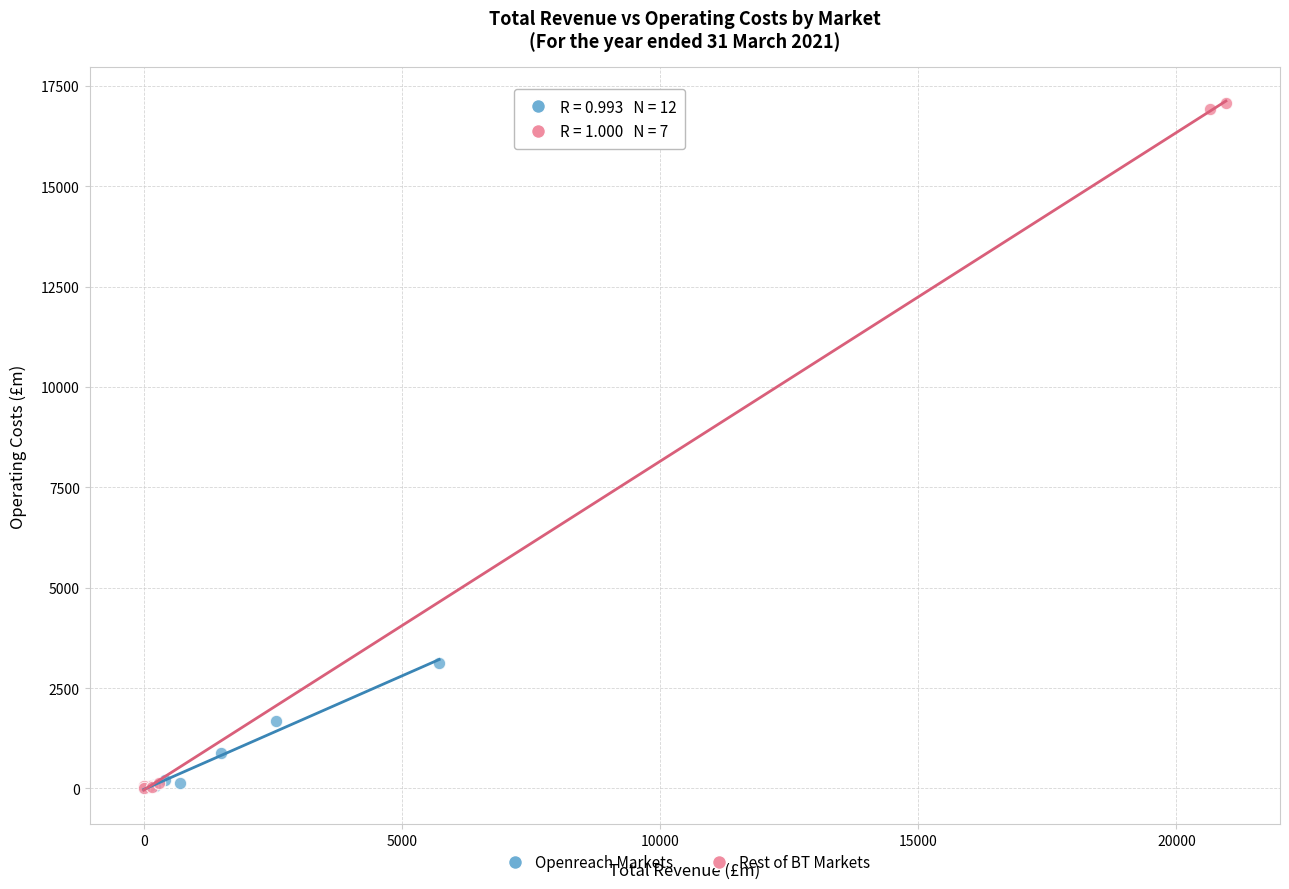

Which series has the widest spread of Y values?

Rest of BT Markets